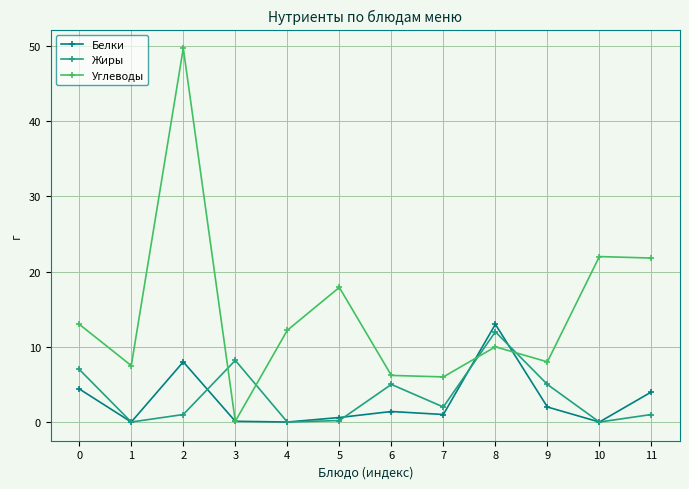

At which category does Углеводы reach its first local peak?

2